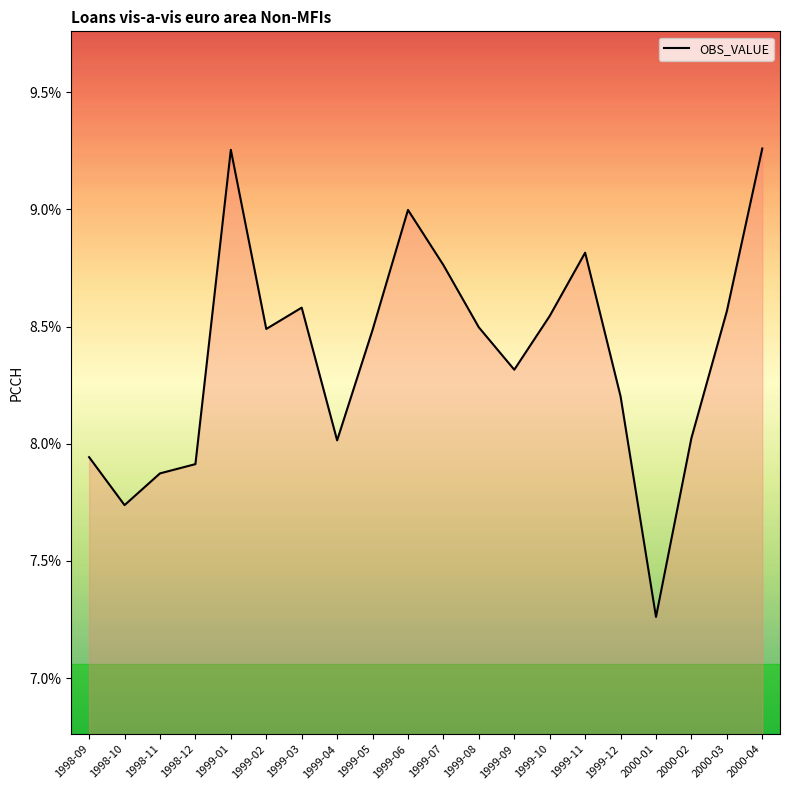

List the labels in order of value, smallest first.

2000-01, 1998-10, 1998-11, 1998-12, 1998-09, 1999-04, 2000-02, 1999-12, 1999-09, 1999-05, 1999-02, 1999-08, 1999-10, 2000-03, 1999-03, 1999-07, 1999-11, 1999-06, 1999-01, 2000-04